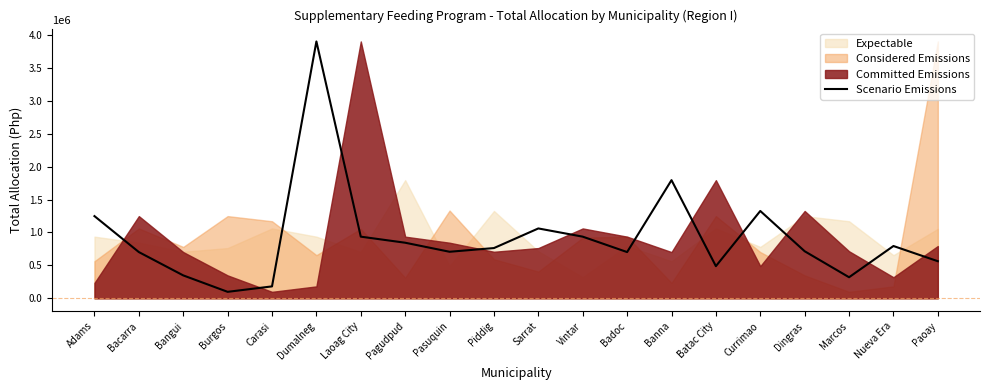

True or false: there are more than 1 points higher than both neighbors.

True